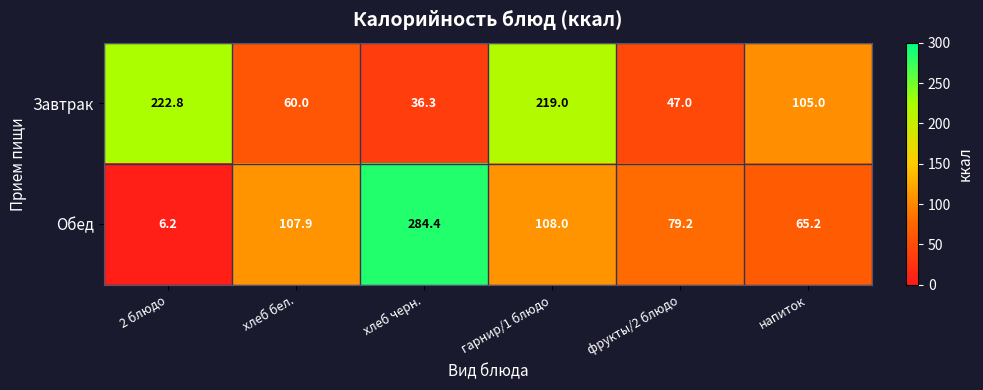

What is the spread (max minus min) of values at фрукты/2 блюдо?

32.2